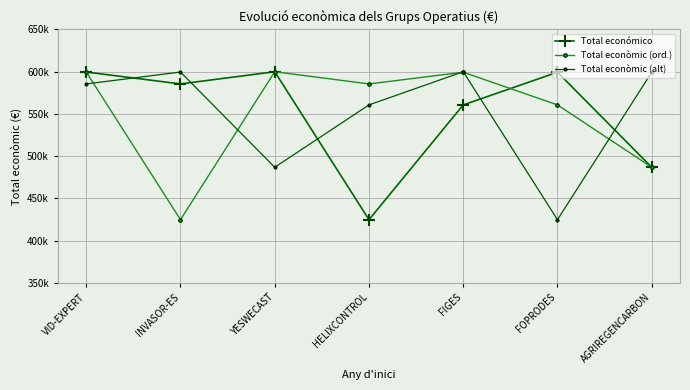

True or false: Total econòmic (ord.) and Total económico cross at least once.

True